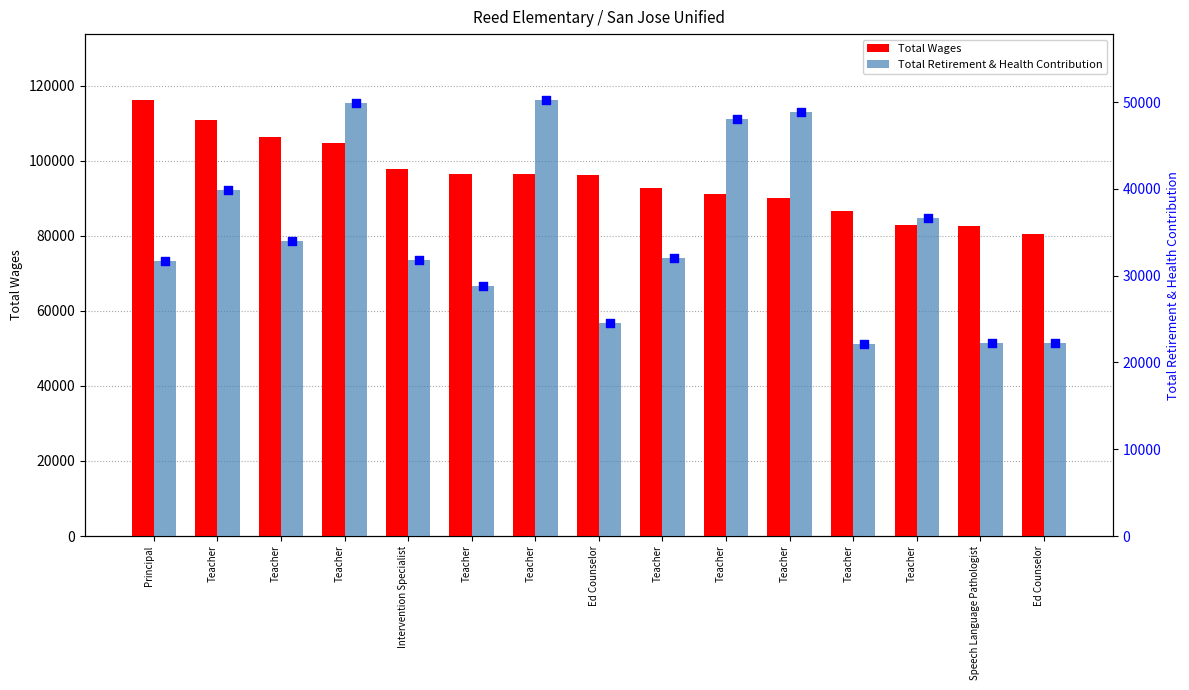

Which series reaches the maximum Y coordinate?

Total Wages